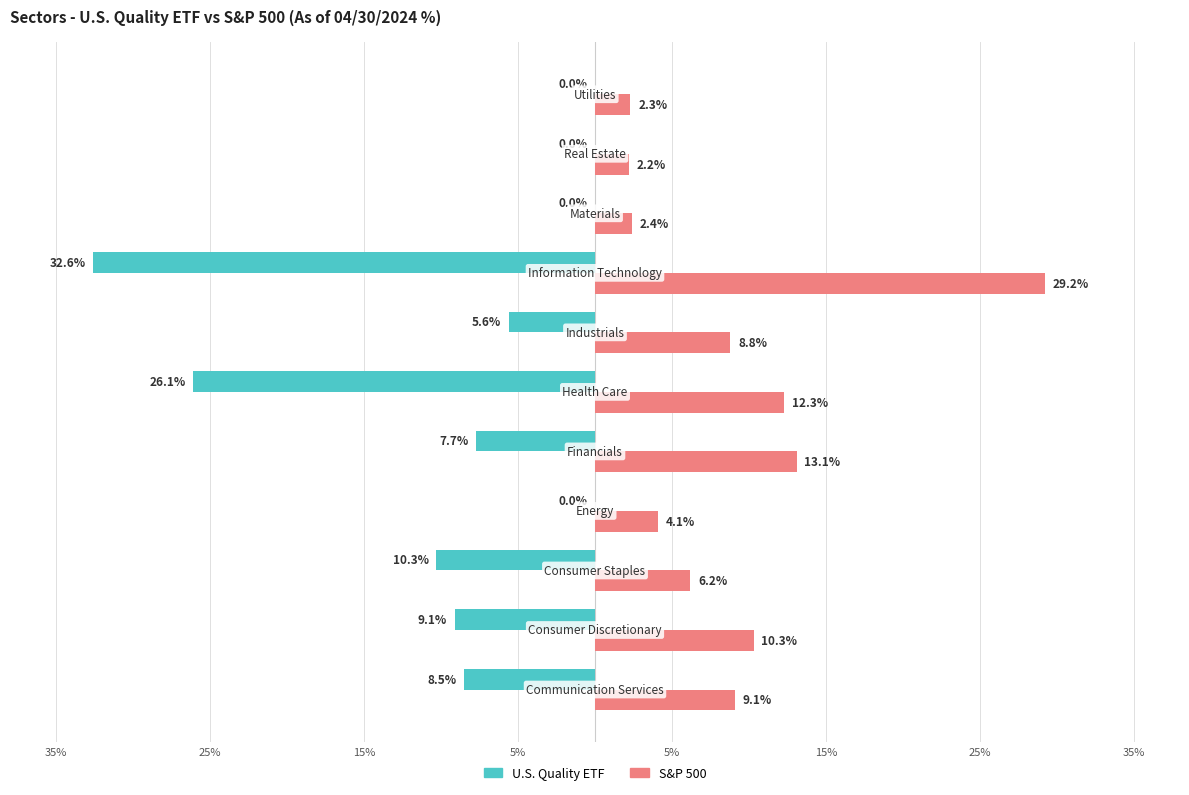

What are all the series names shown in the legend?

U.S. Quality ETF, S&P 500